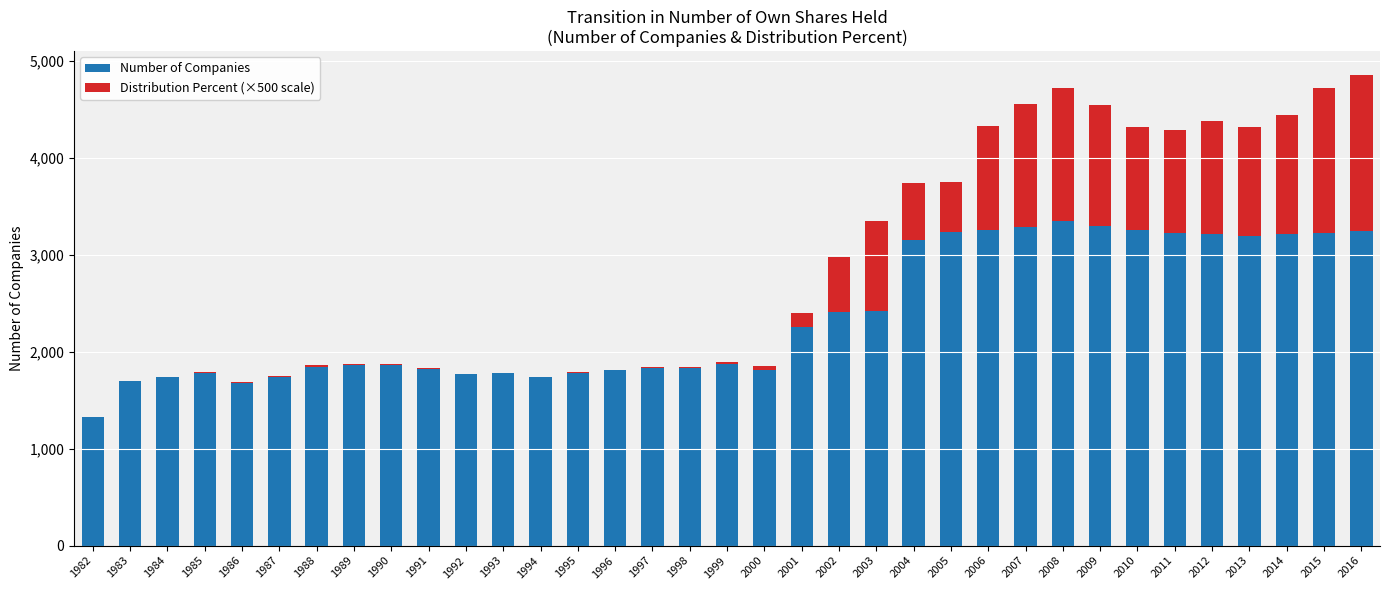

Is it true that Number of Companies equals 1783.0 at 1985?

True